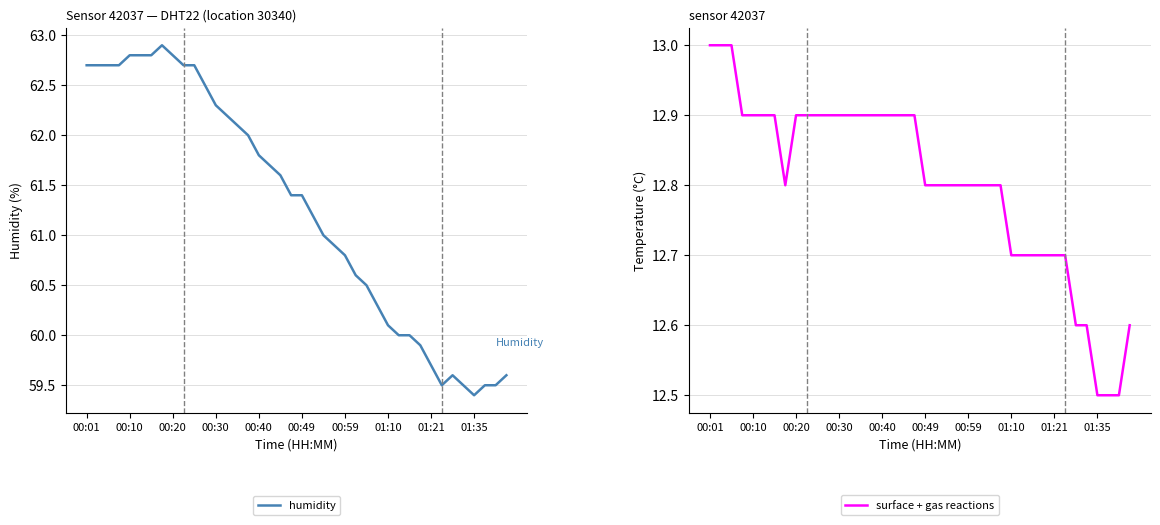

True or false: surface + gas reactions has more than 1 interior local peaks.

False